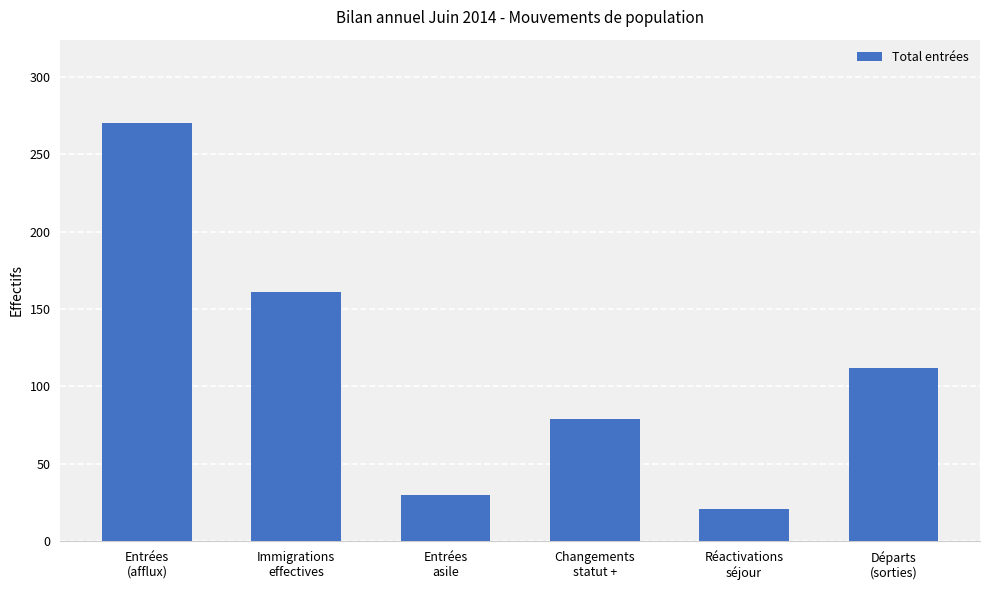

Reading left to right, extract all data points from this chart.

270	161	30	79	21	112